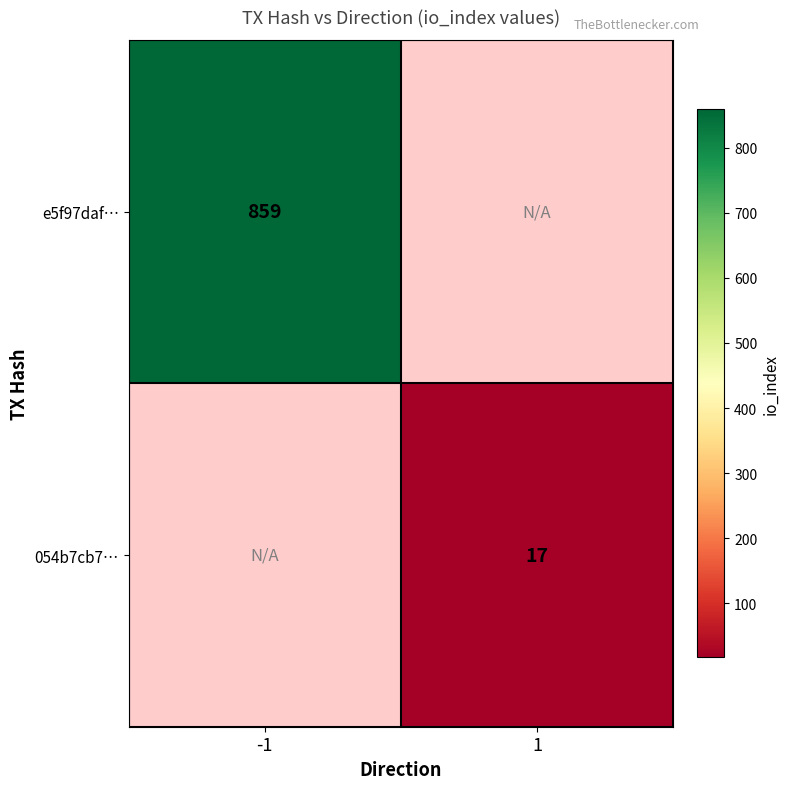

Count the number of categories in the chart.

2